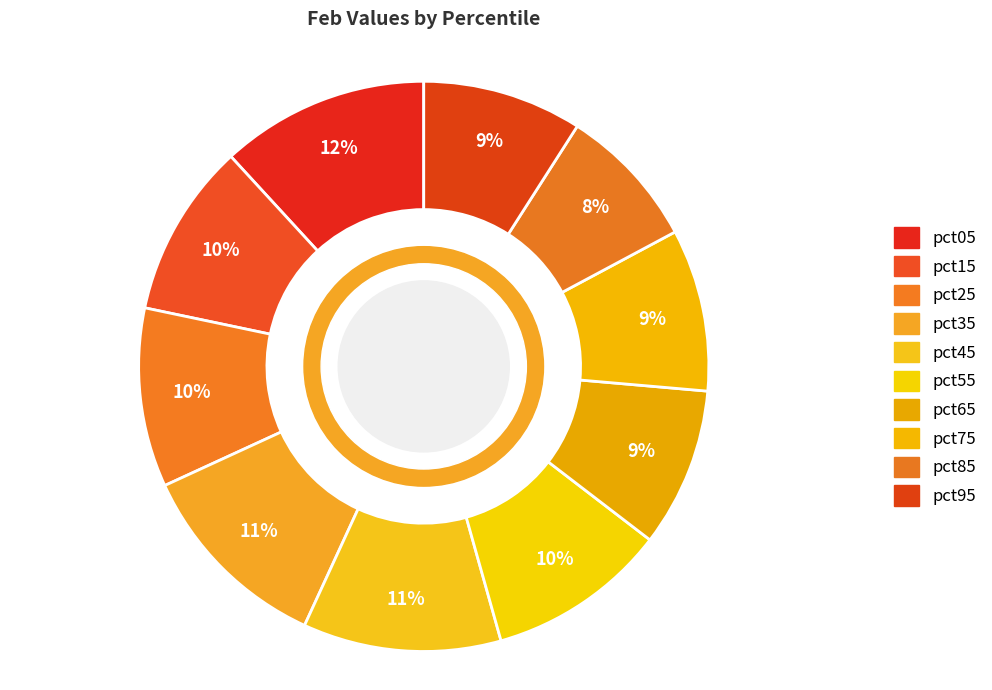

To the nearest percent, what is the average slice percentage?

10%